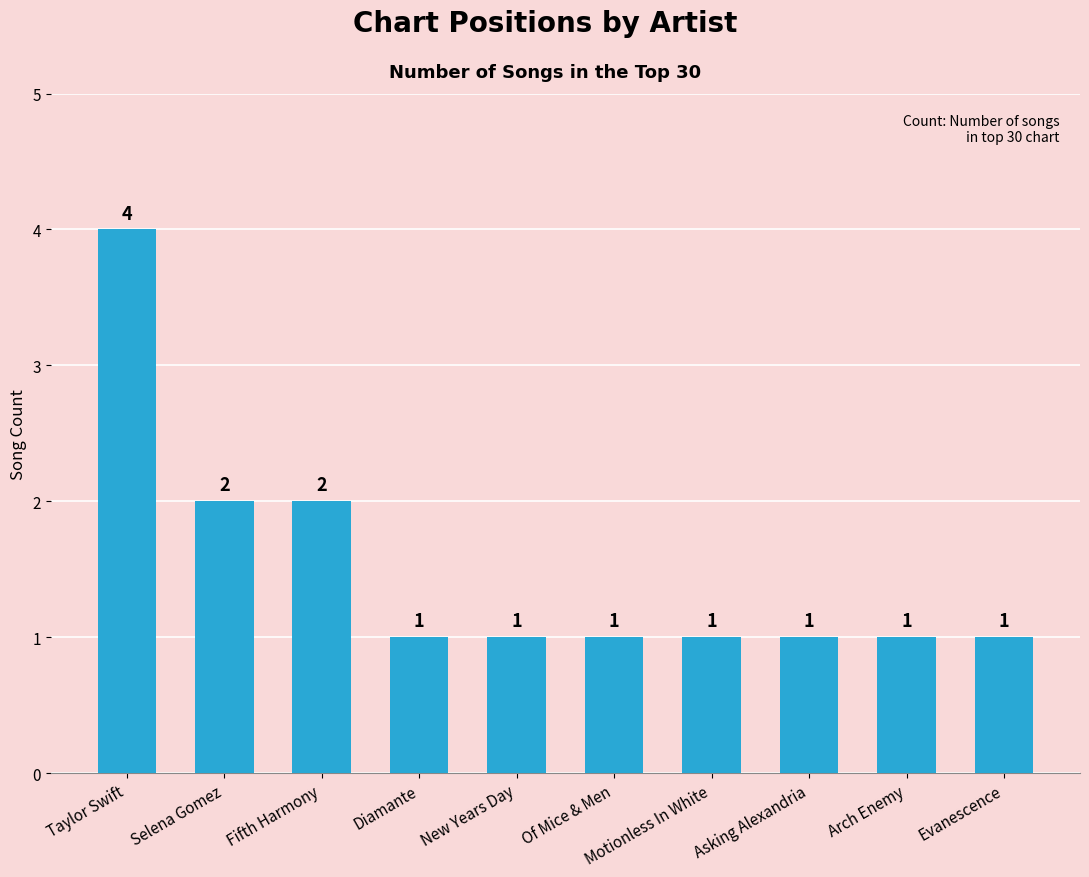

What is the label of the 3rd bar from the right?

Asking Alexandria